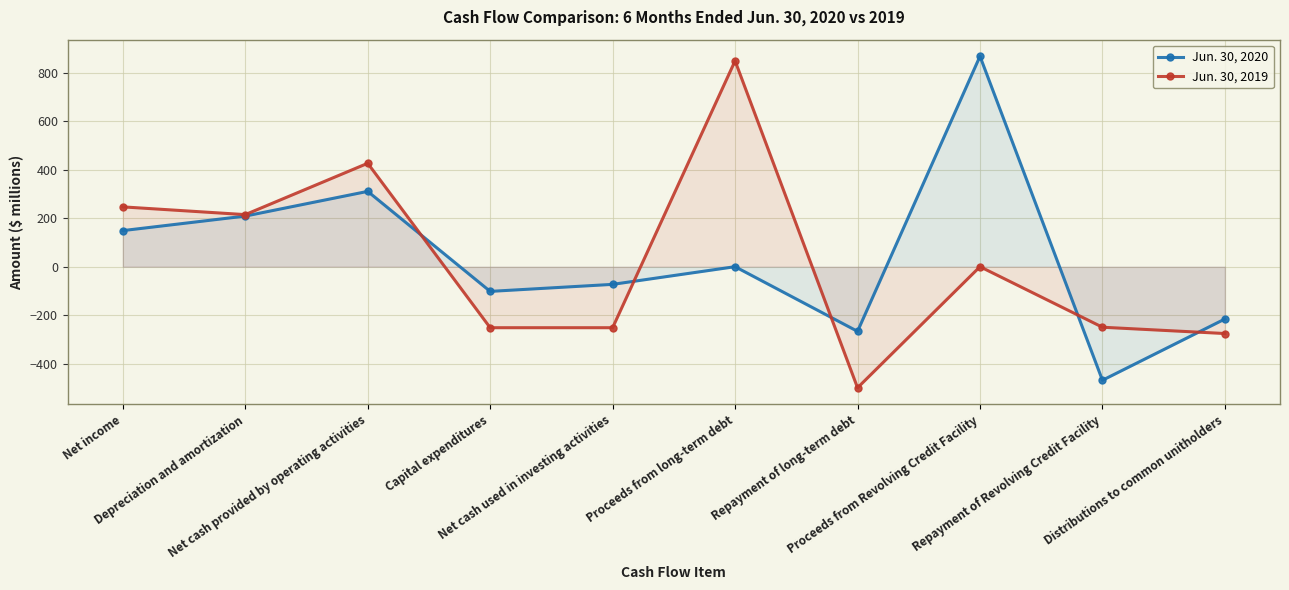

Reading left to right, extract all data points from this chart.

Jun. 30, 2020: Net income=149	Depreciation and amortization=209	Net cash provided by operating activities=311	Capital expenditures=-102	Net cash used in investing activities=-73	Proceeds from long-term debt=0	Repayment of long-term debt=-267	Proceeds from Revolving Credit Facility=869	Repayment of Revolving Credit Facility=-469	Distributions to common unitholders=-216
Jun. 30, 2019: Net income=247	Depreciation and amortization=215	Net cash provided by operating activities=427	Capital expenditures=-252	Net cash used in investing activities=-252	Proceeds from long-term debt=850	Repayment of long-term debt=-500	Proceeds from Revolving Credit Facility=0	Repayment of Revolving Credit Facility=-250	Distributions to common unitholders=-276